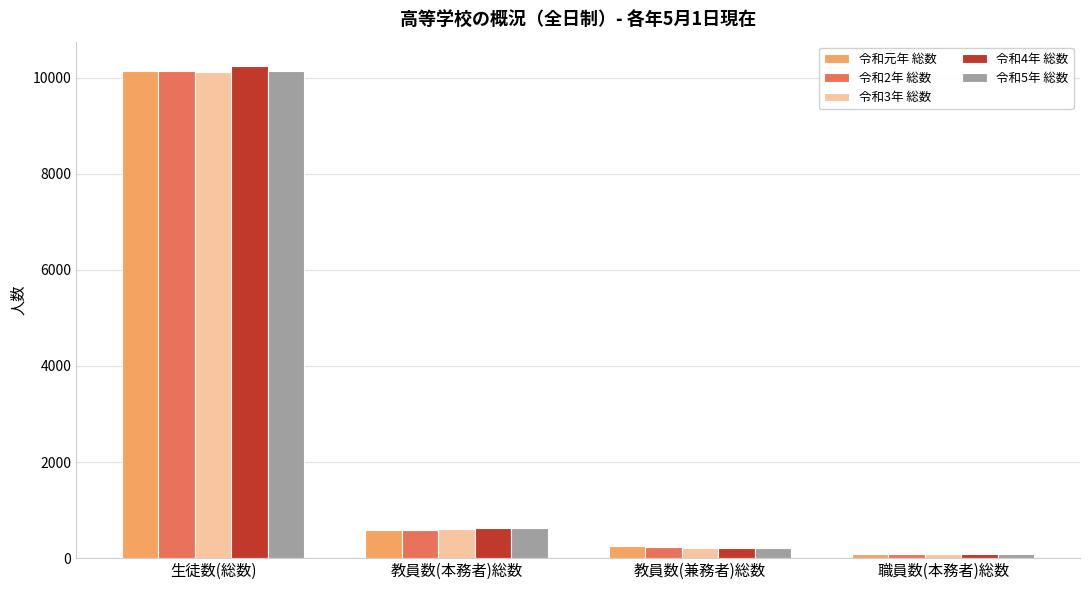

What is the approximate value of 令和4年 総数 at 職員数(本務者)総数, to the nearest 50?

100